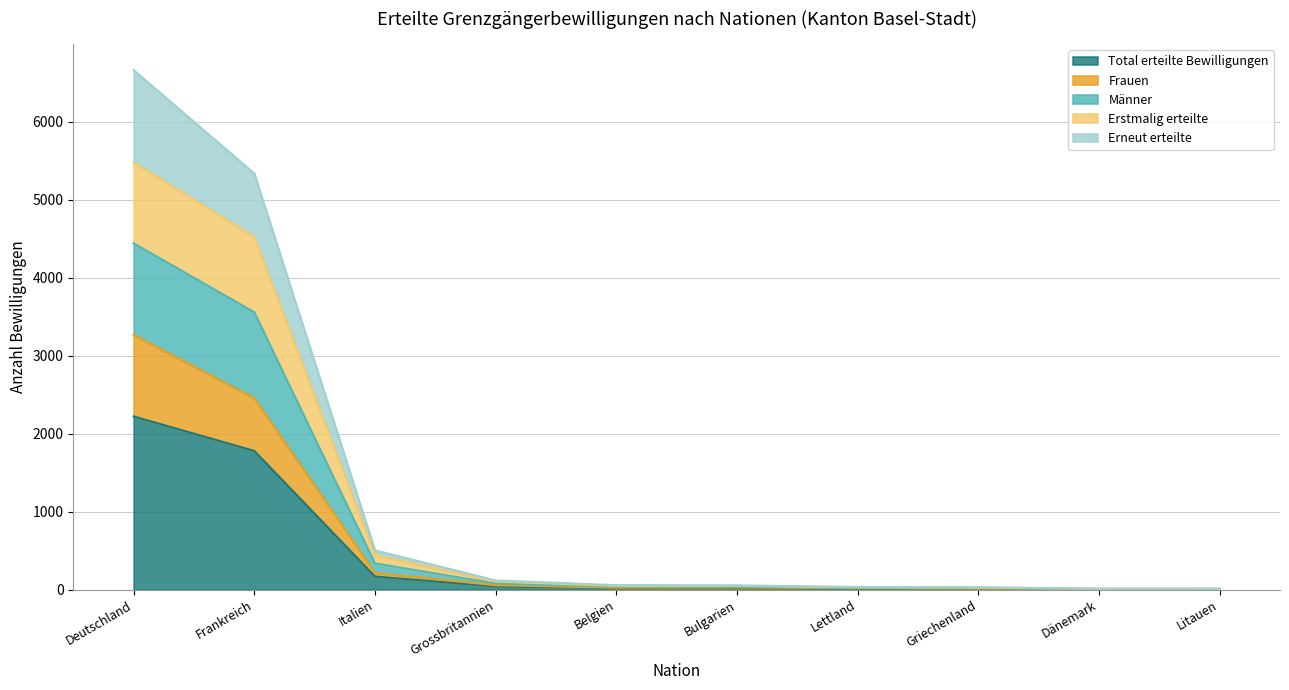

True or false: Total erteilte Bewilligungen and Männer cross at least once.

False